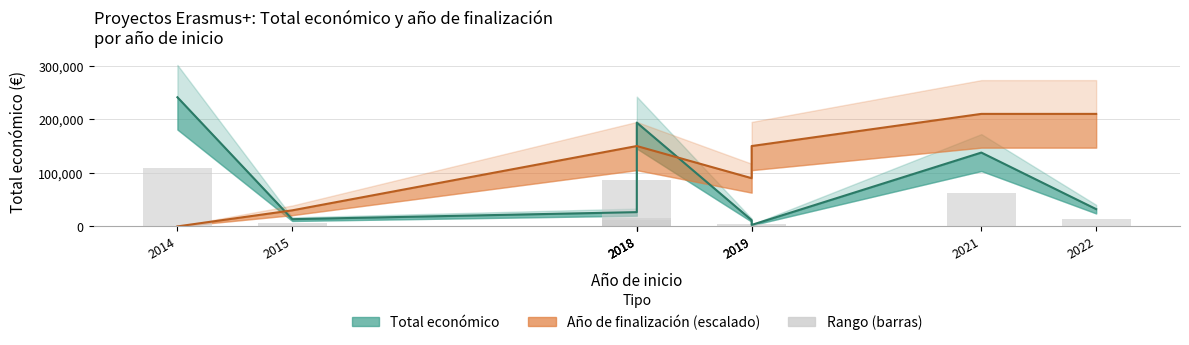

Between 2019 and 2022, which is larger?

2022